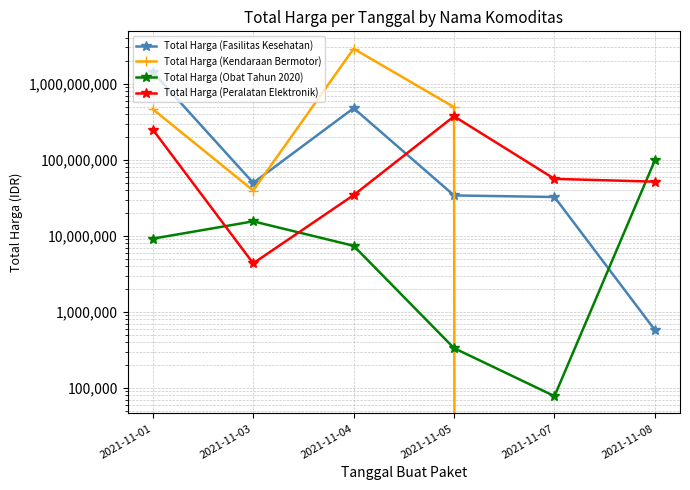

Rank the categories by Total Harga (Fasilitas Kesehatan) value from highest to lowest.

2021-11-01, 2021-11-04, 2021-11-03, 2021-11-05, 2021-11-07, 2021-11-08